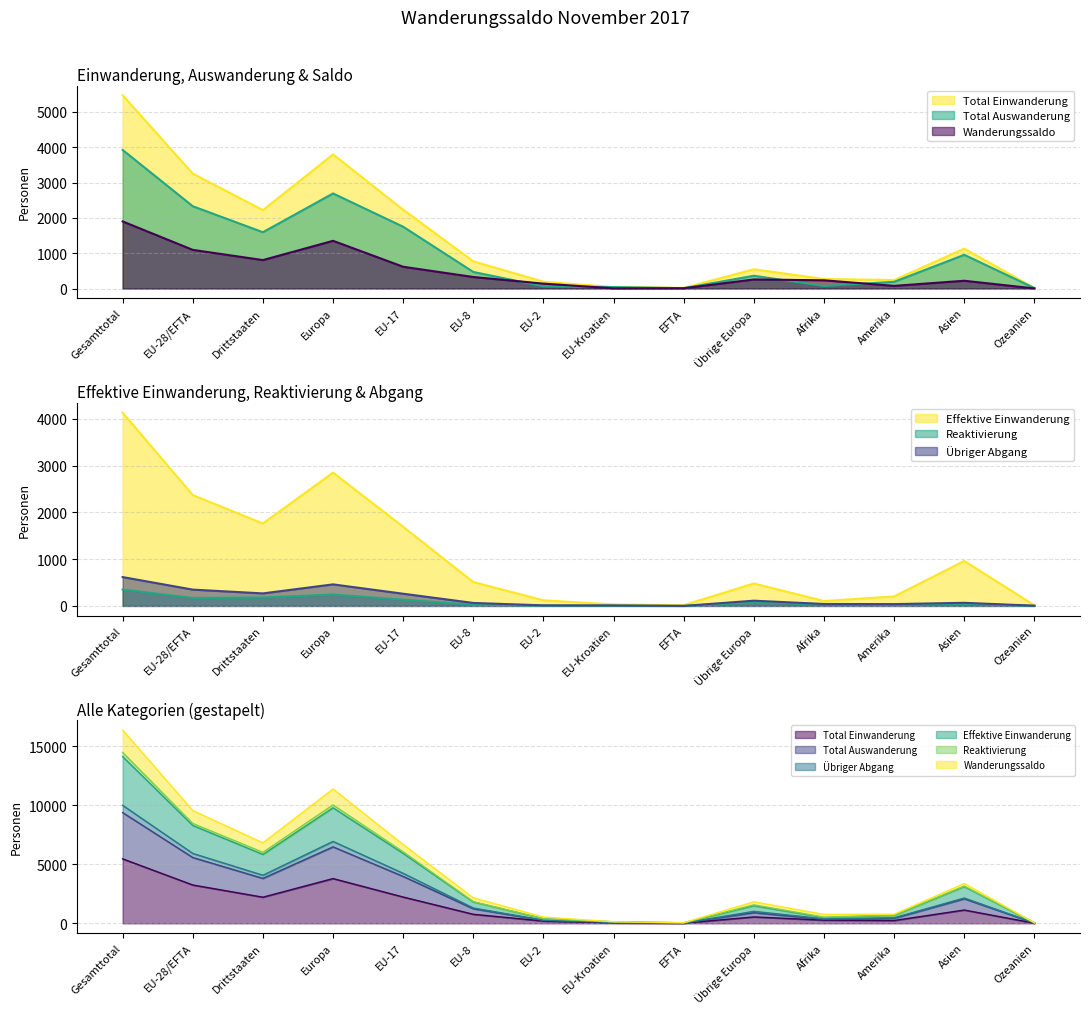

How many interior local valleys does the Übriger Abgang series have?

3